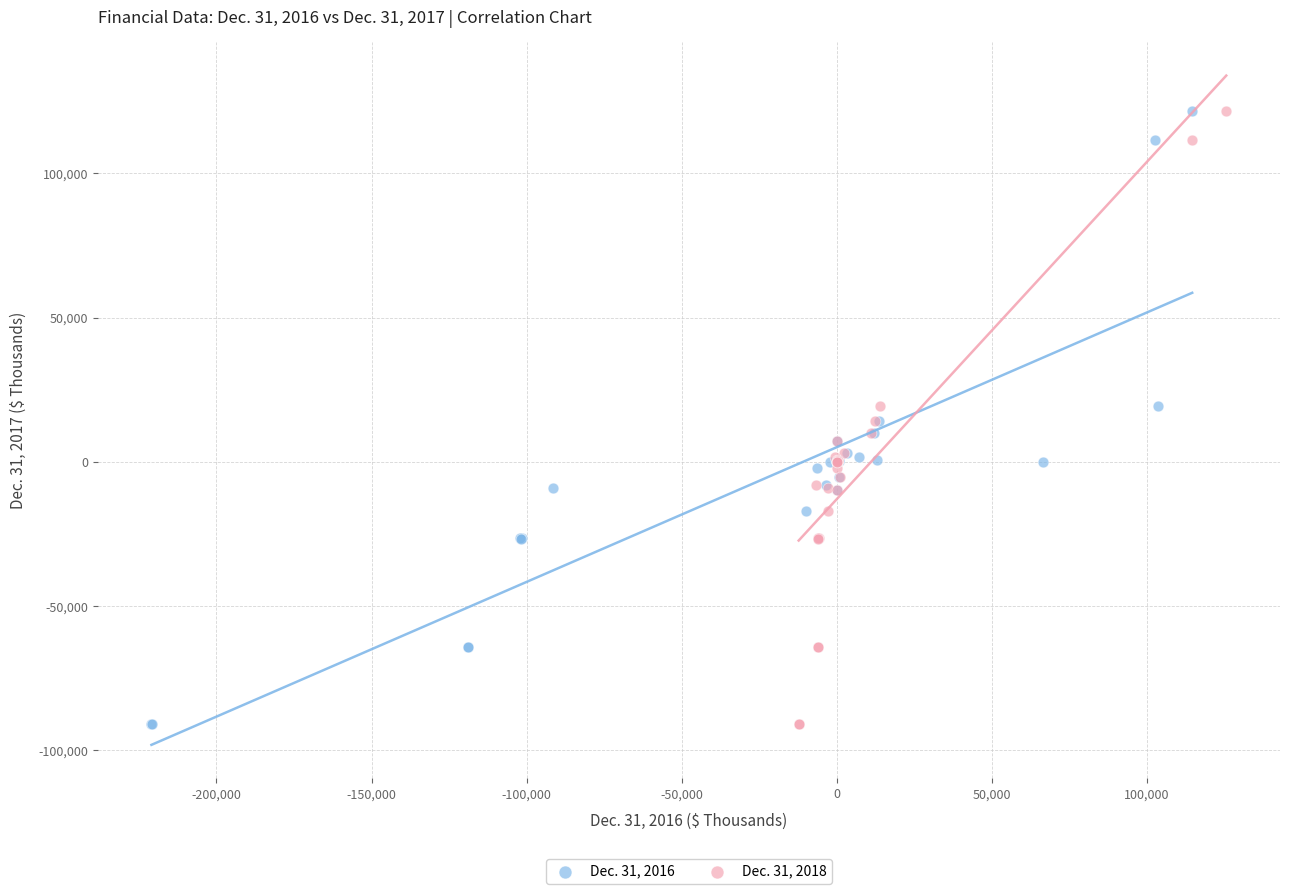

What are all the series names shown in the legend?

Dec. 31, 2016, Dec. 31, 2018